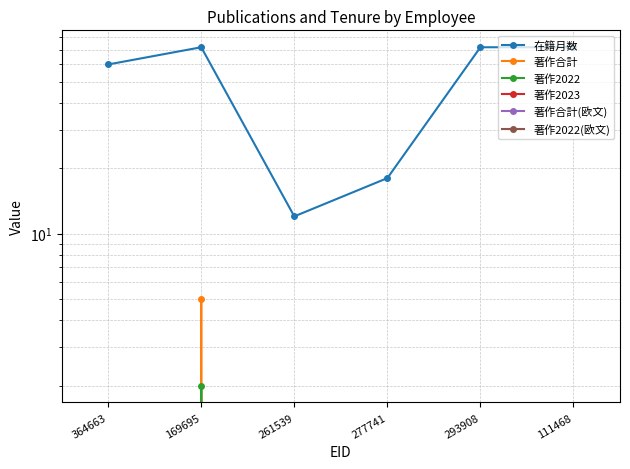

How many lines are shown in the chart?

6